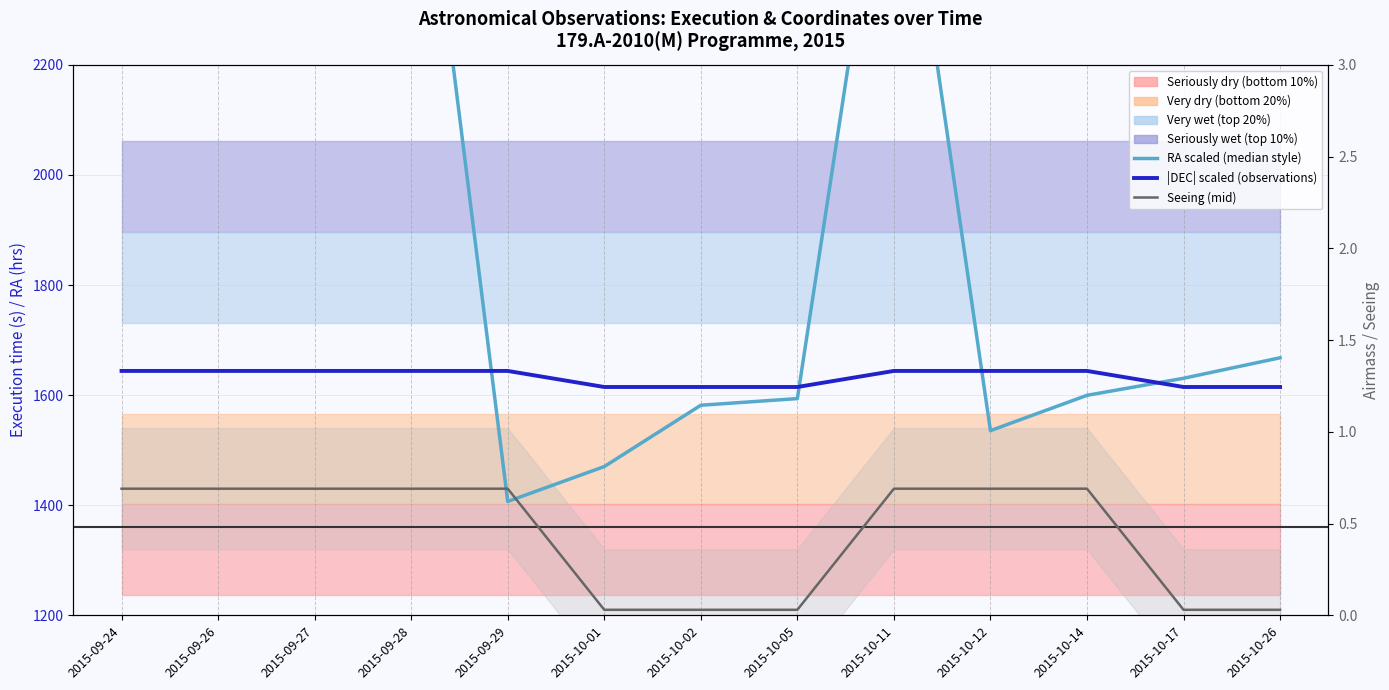

What position from the right is 2015-10-02?

7